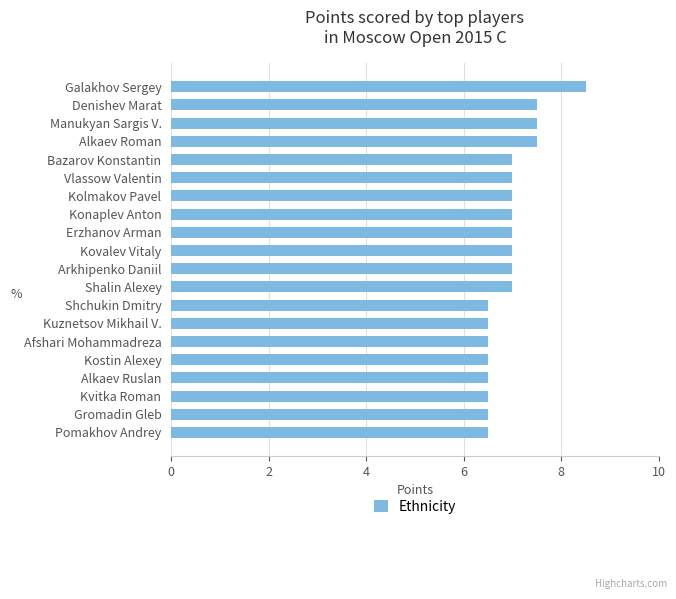

What is the label of the 1st bar from the top?

Galakhov Sergey